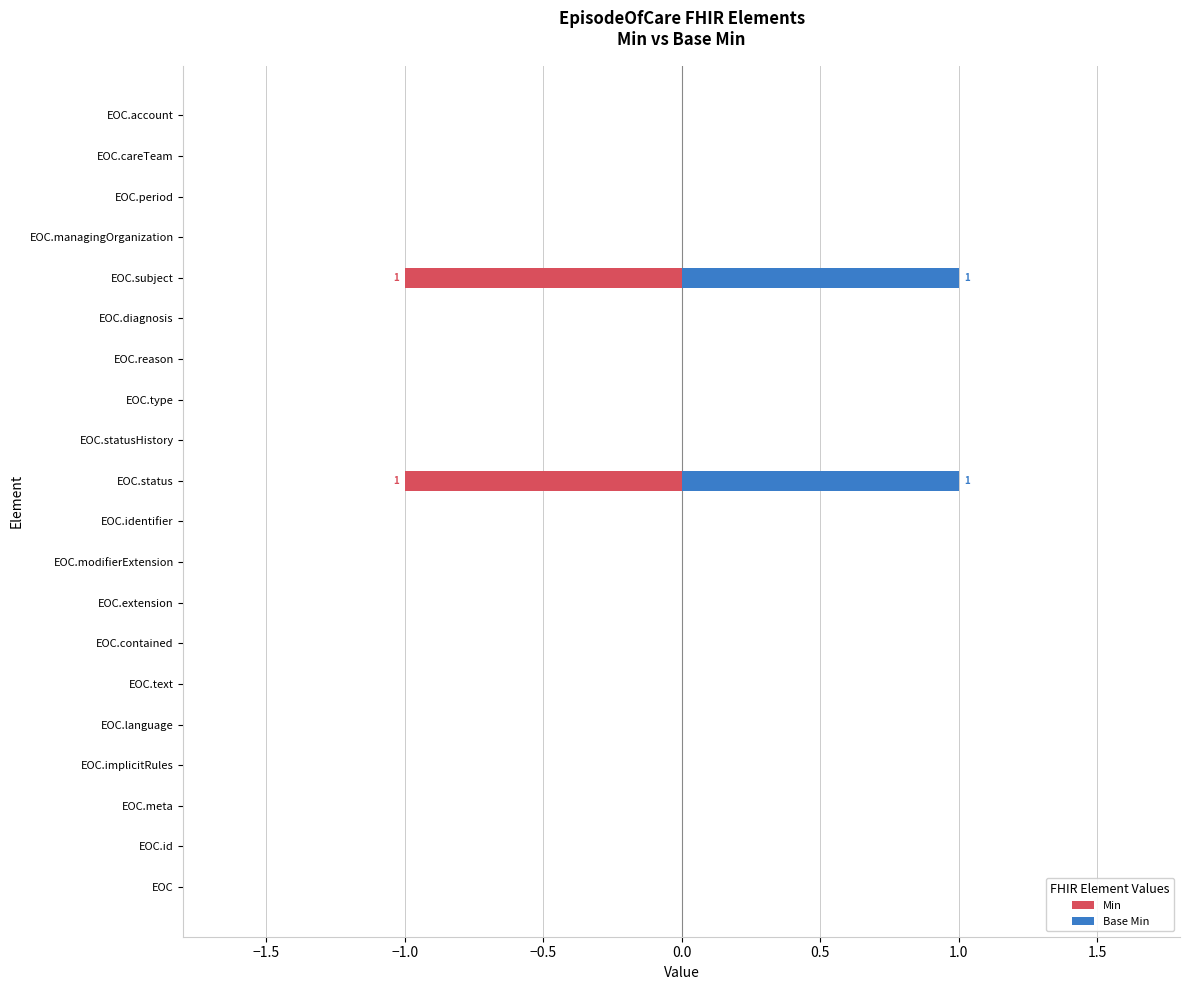

Are the bars horizontal?

Yes